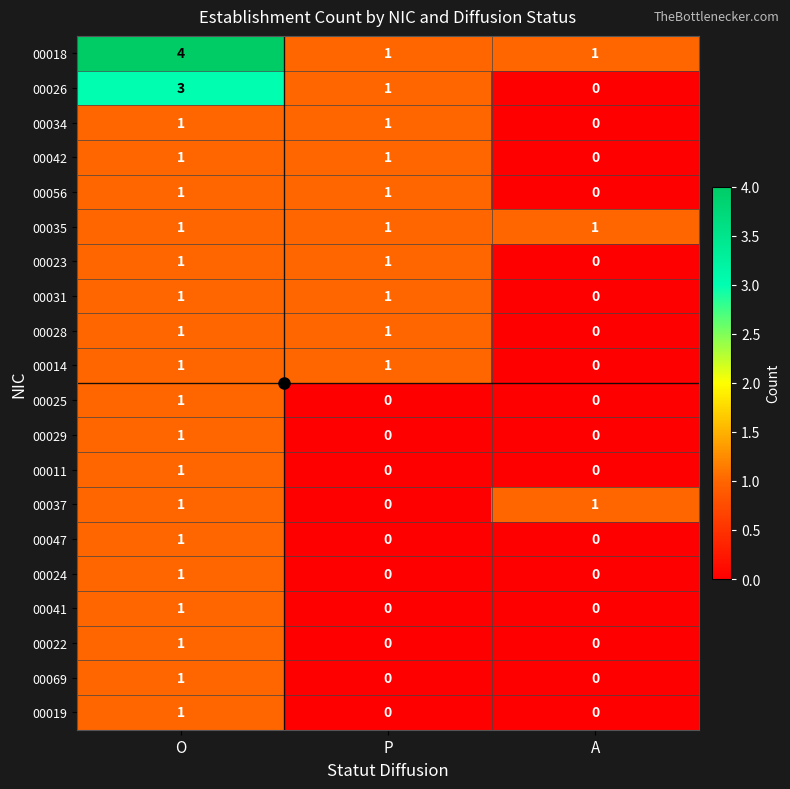

Between O and P, which series saw the biggest shift?

00018